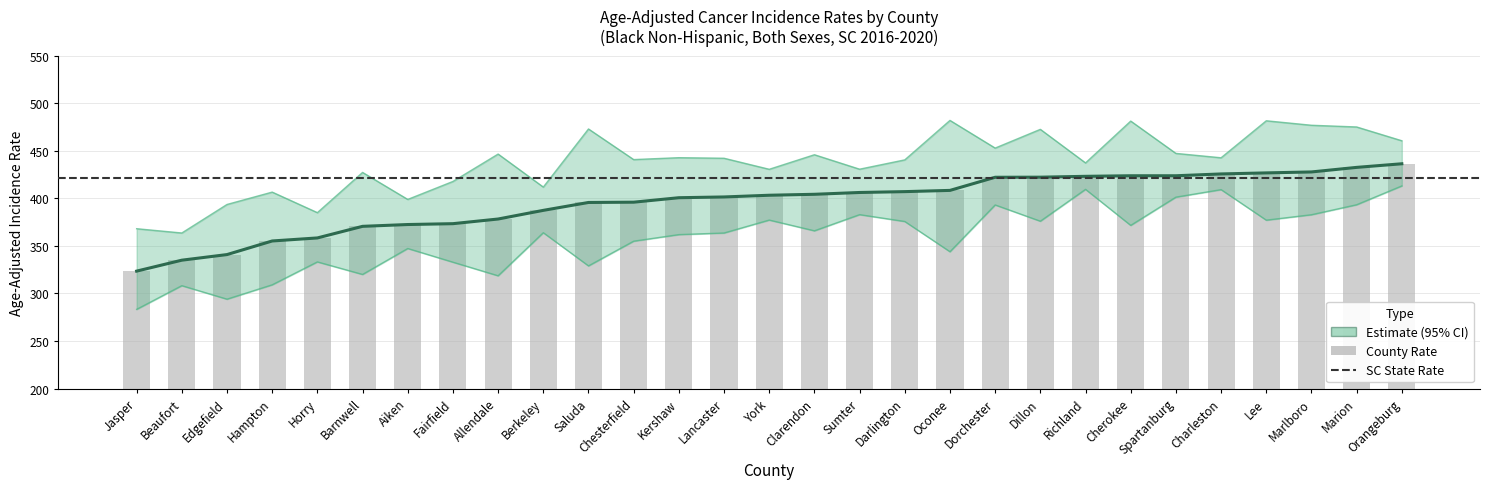

What is the label of the 12th bar from the right?

Darlington